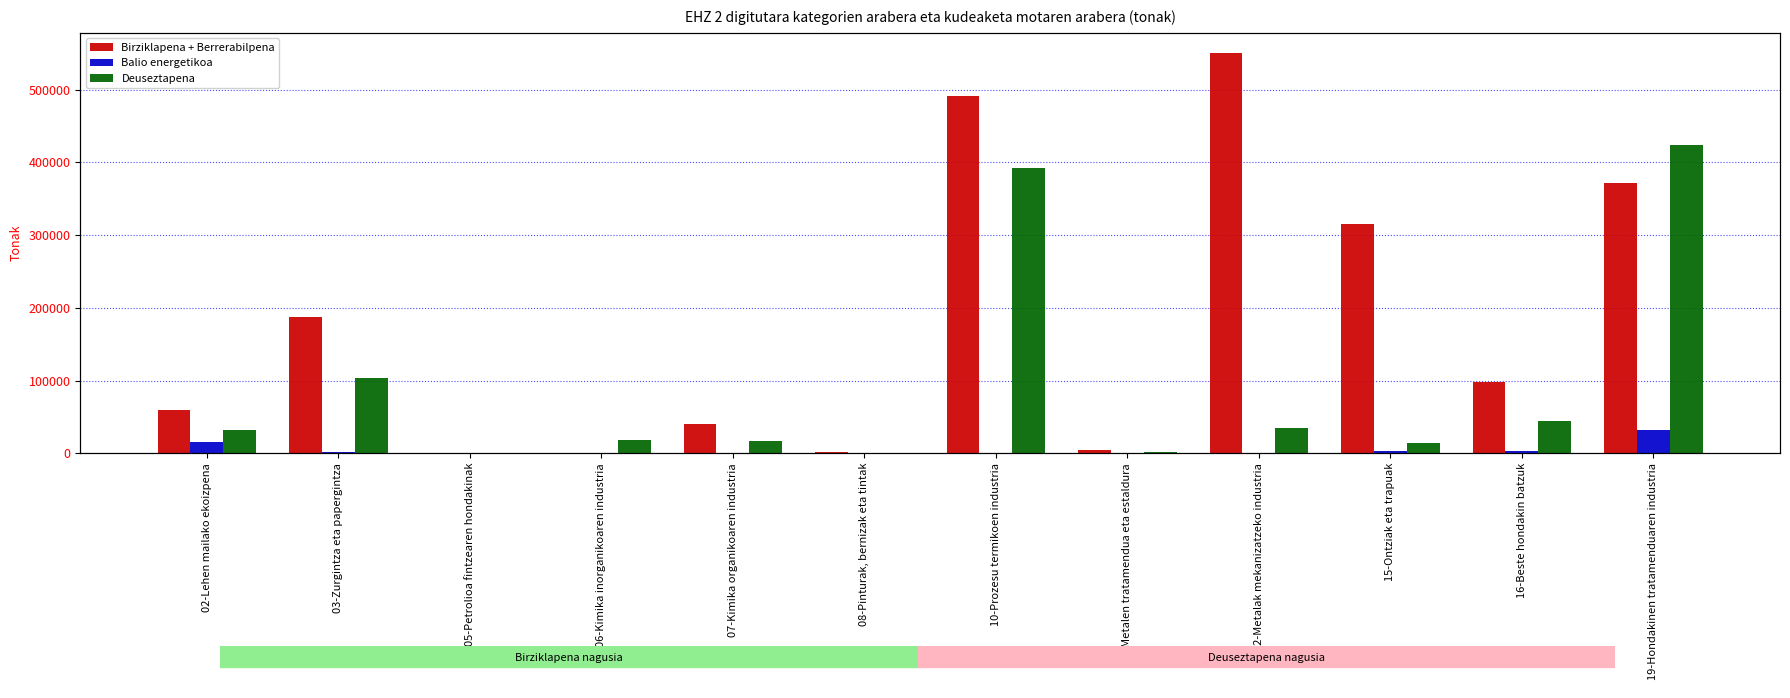

Which category has the highest value across all series?

12-Metalak mekanizatzeko industria